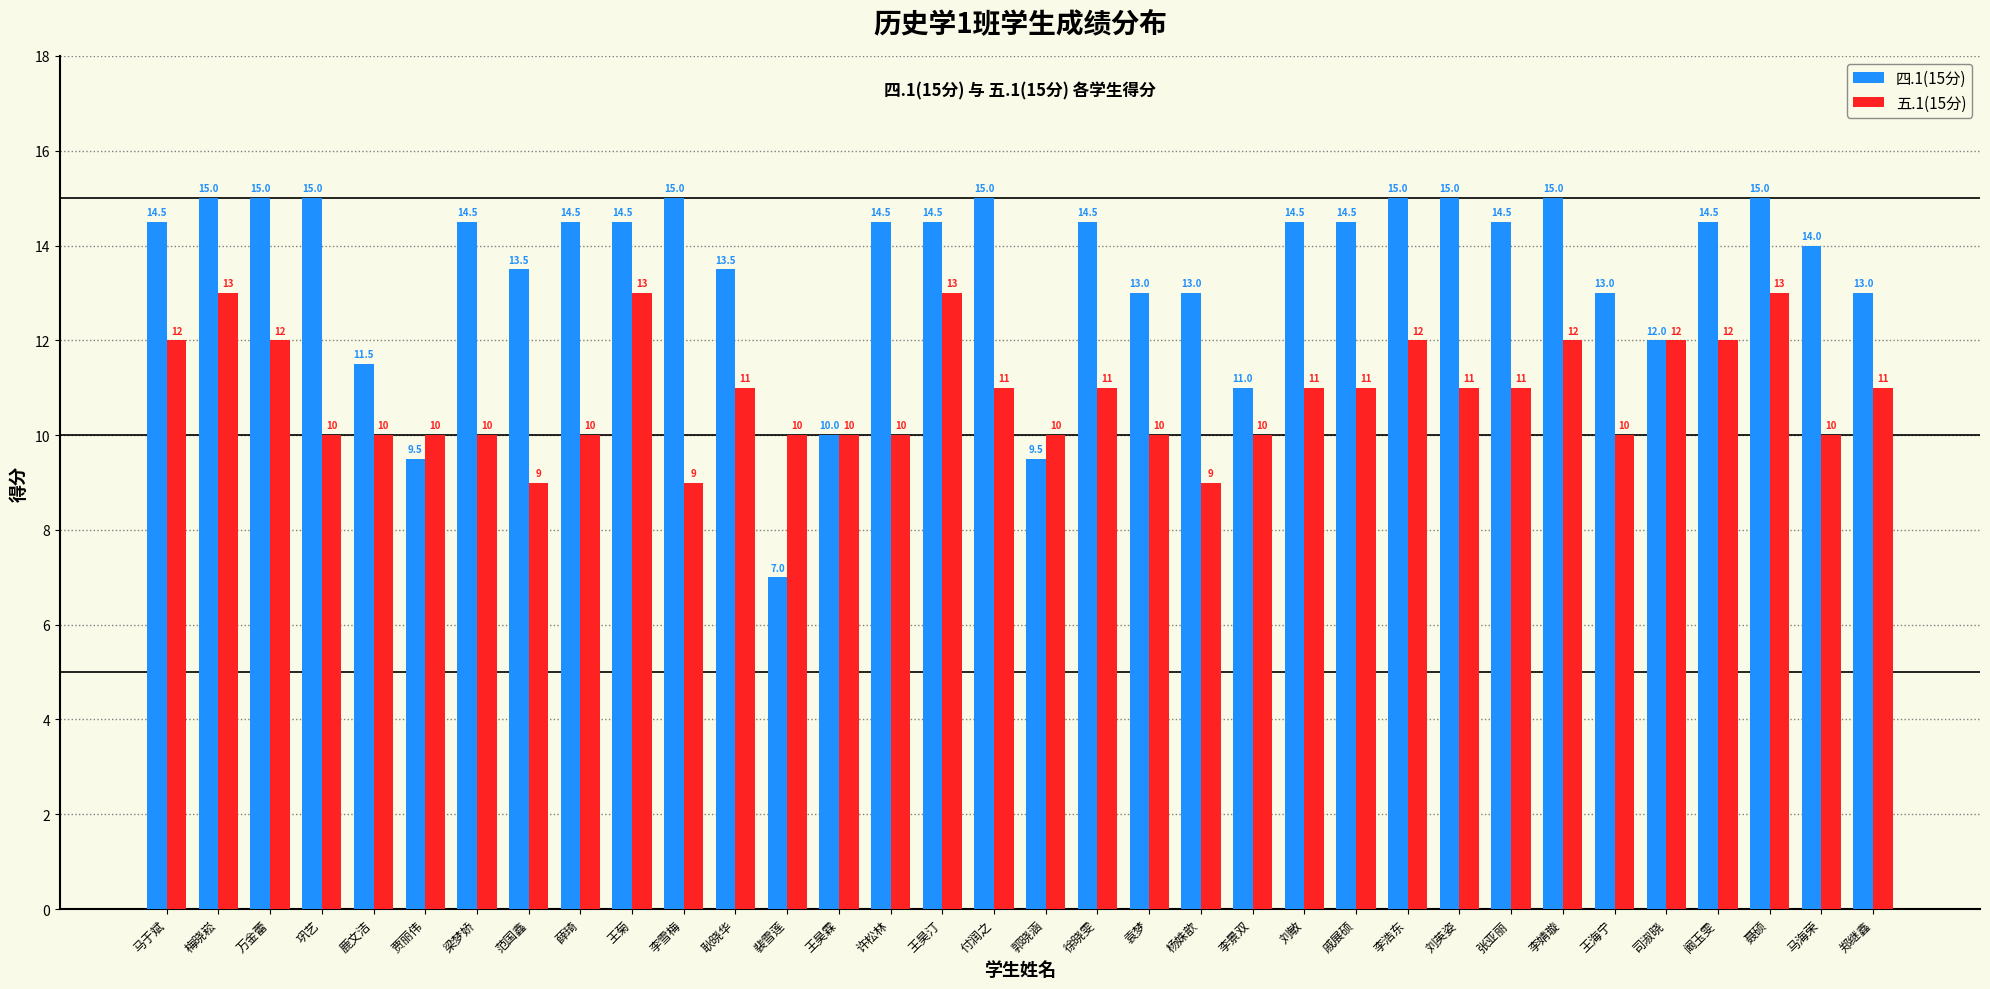

Rank the series by their maximum value, from highest to lowest.

四.1(15分), 五.1(15分)